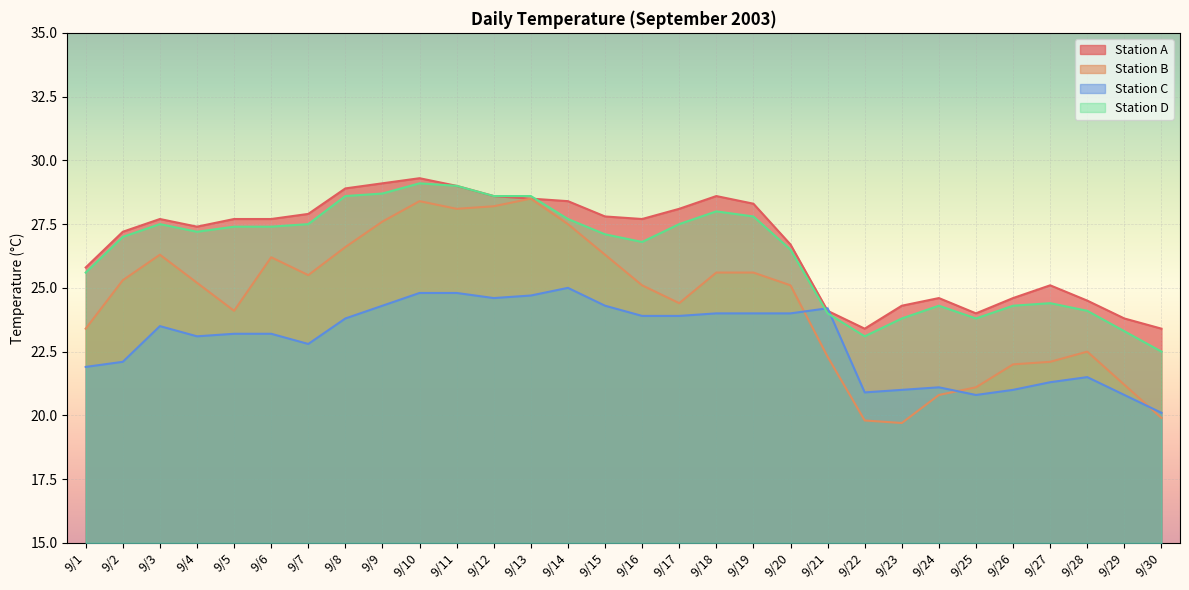

What value does the Station C series have at 9/2?

22.1